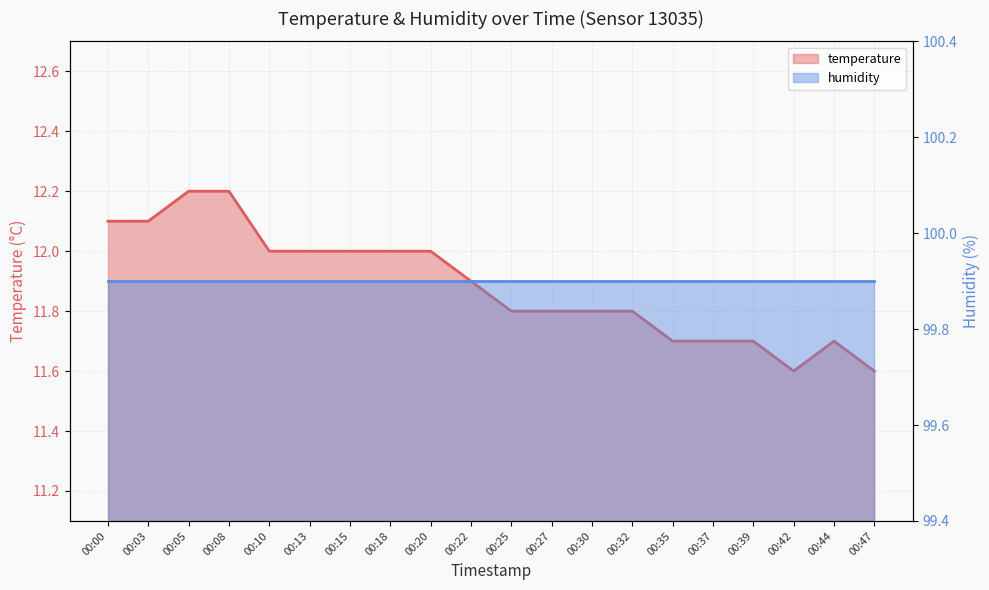

Which label corresponds to the smallest value in the chart?

00:42